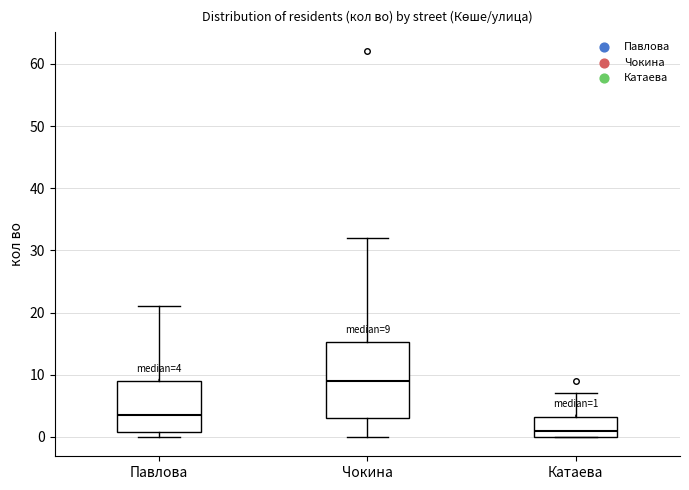

Comparing the boxes themselves (not the whiskers), which one is the tallest?

Чокина